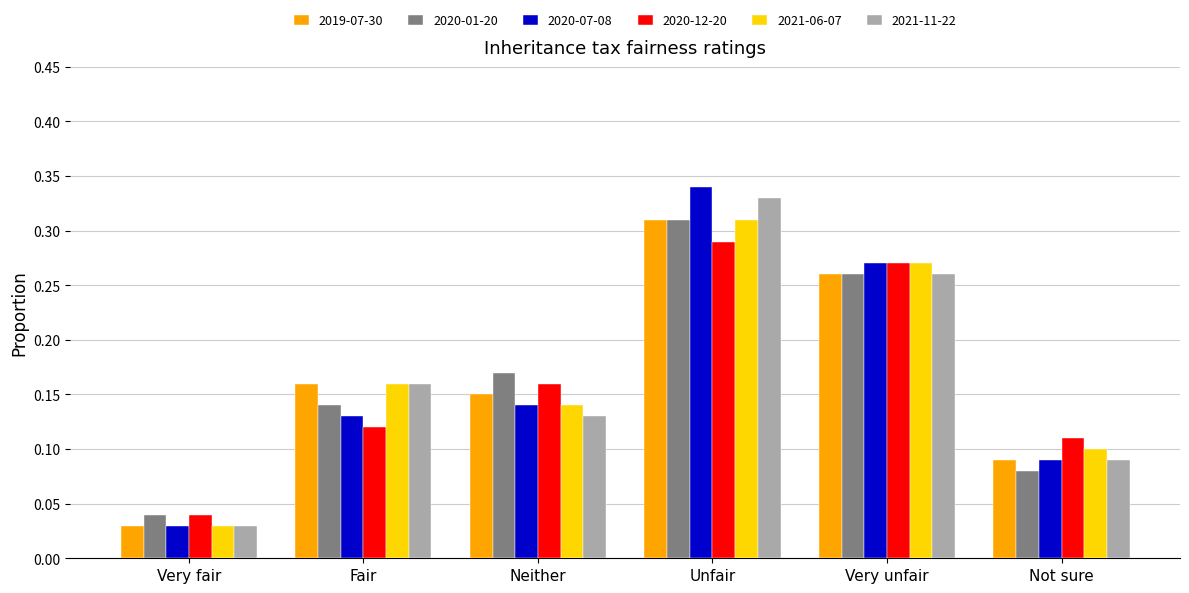

What is the label of the 3rd bar from the right?

Unfair